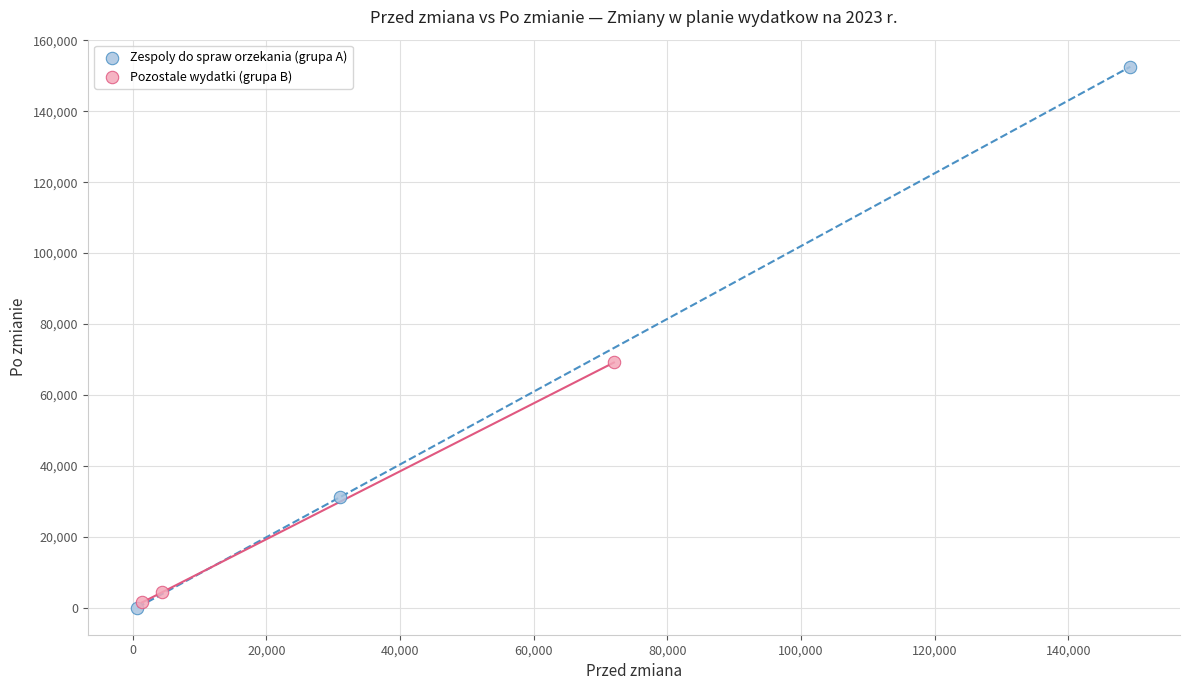

Which series has the widest spread of Y values?

Zespoly do spraw orzekania (grupa A)